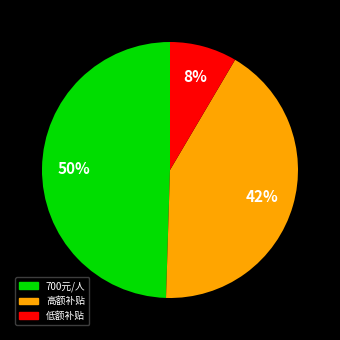

Is there a majority slice in this chart?

No